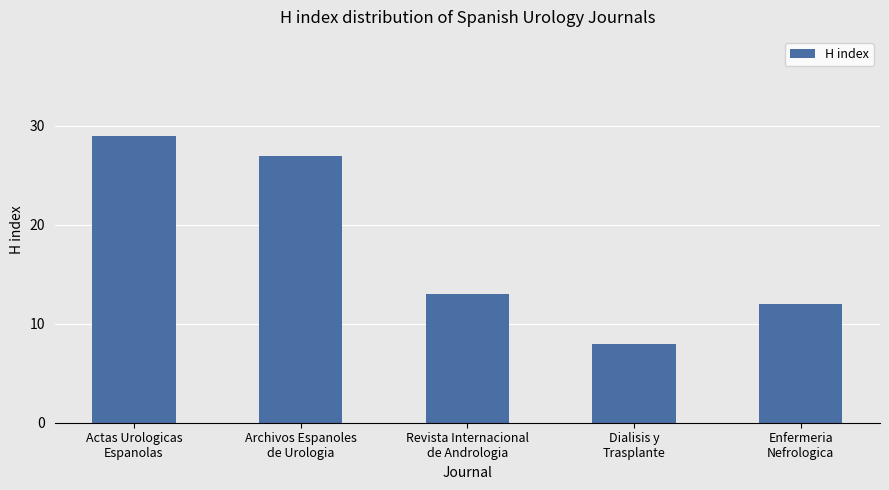

What is the difference between the values at Dialisis y
Trasplante and Actas Urologicas
Espanolas?

21